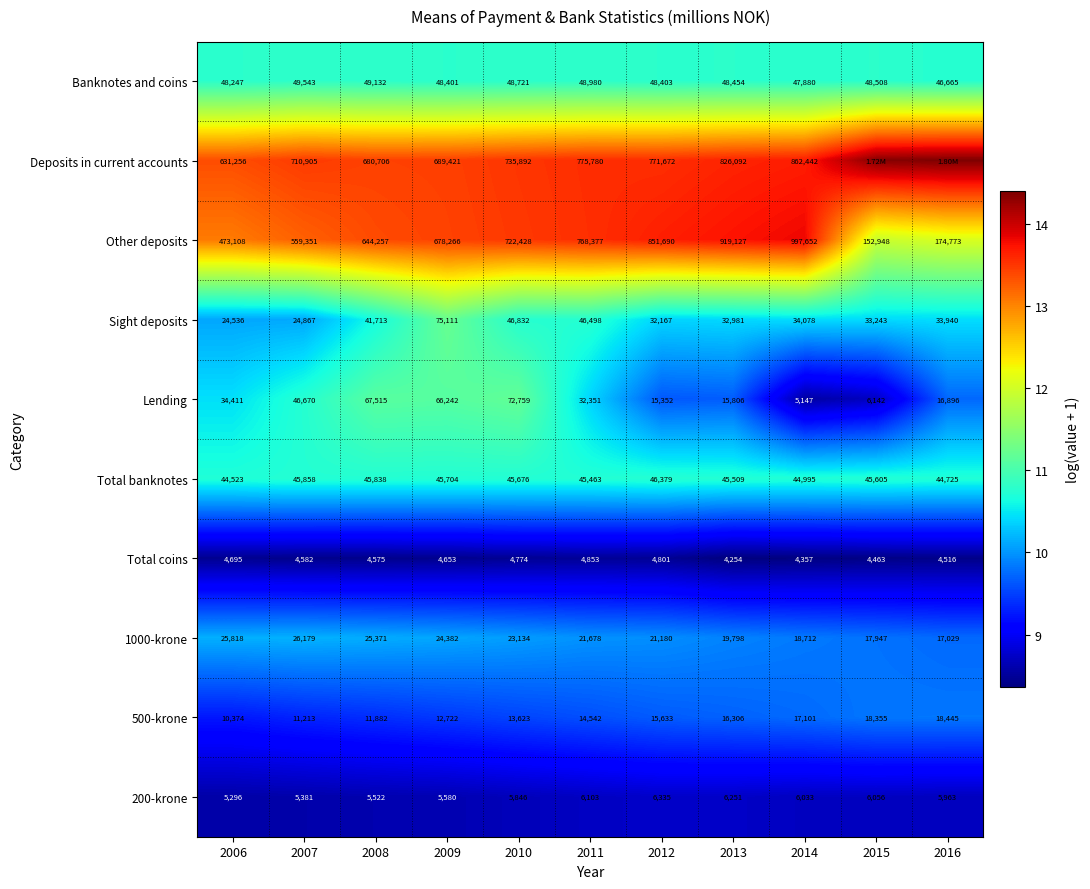

What is the spread (max minus min) of values at 2010?

731118.0